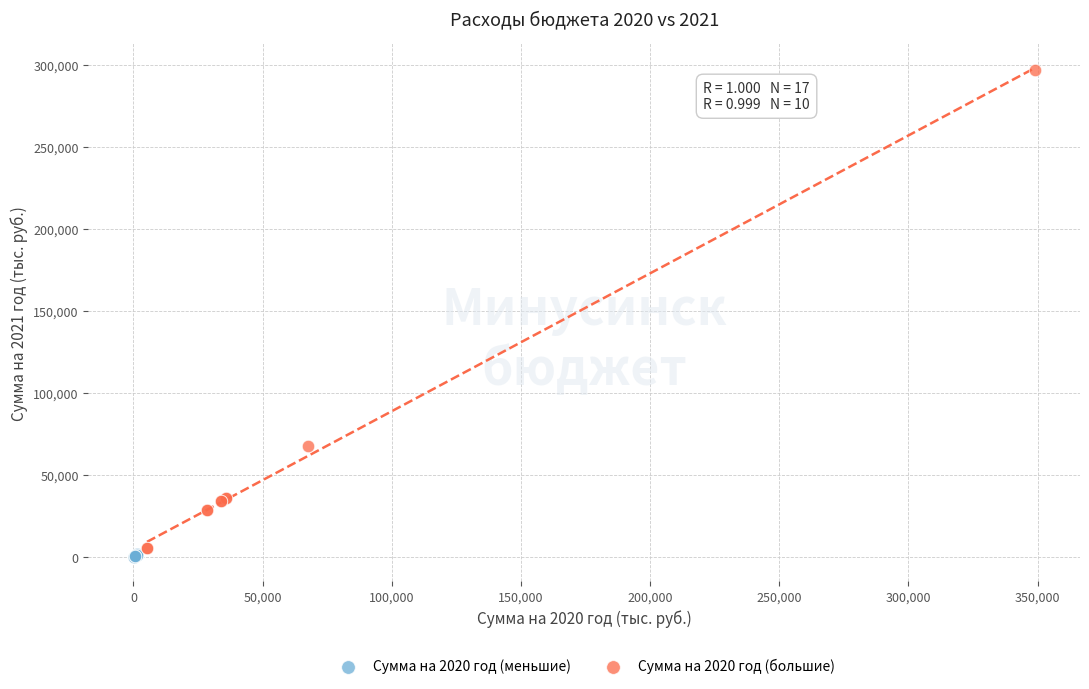

Which series has the widest spread of Y values?

Сумма на 2020 год (большие)